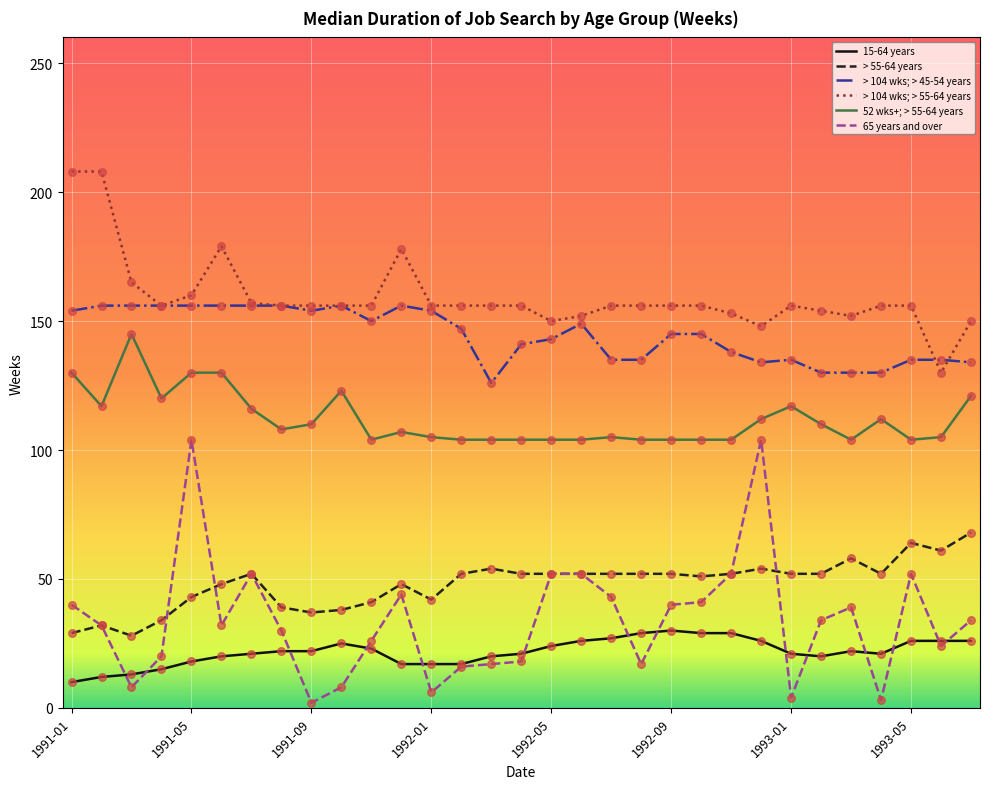

What are all the series names shown in the legend?

15-64 years, > 55-64 years, > 104 wks; > 45-54 years, > 104 wks; > 55-64 years, 52 wks+; > 55-64 years, 65 years and over